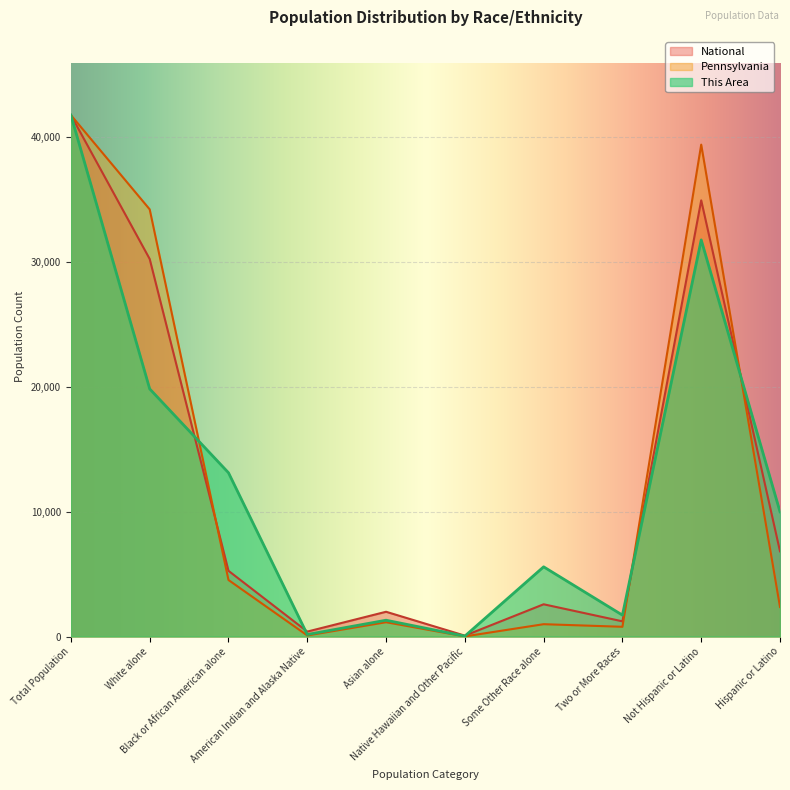

Which has a higher value, Some Other Race alone or Hispanic or Latino?

Hispanic or Latino